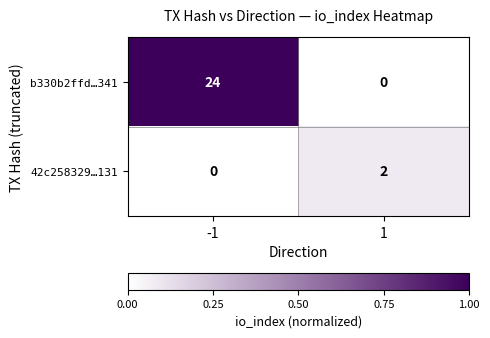

What is the difference between the b330b2ffd…341 values at -1 and 1?

24